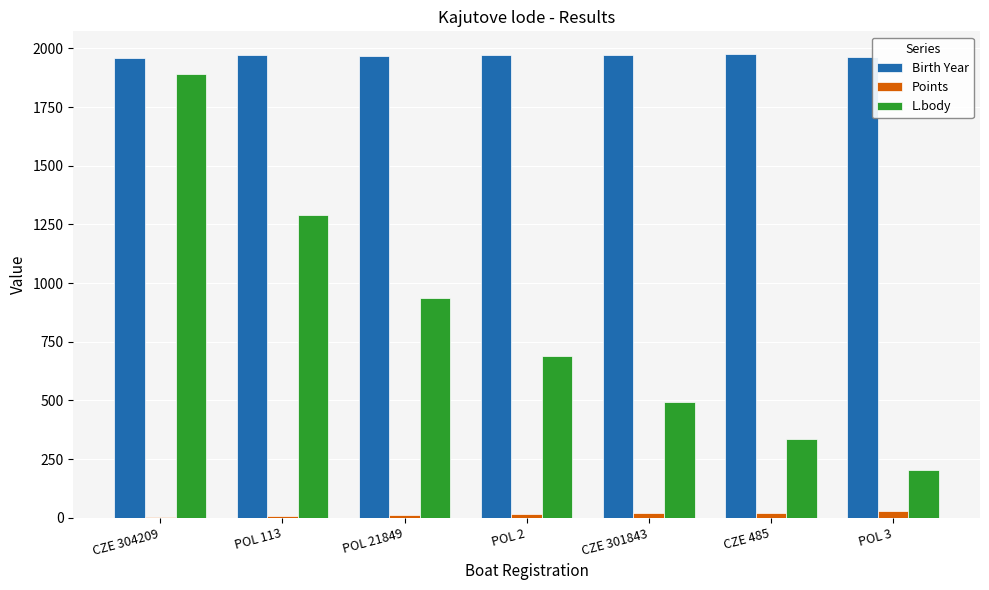

Is the value of Birth Year at CZE 304209 greater than the value of L.body at CZE 304209?

Yes